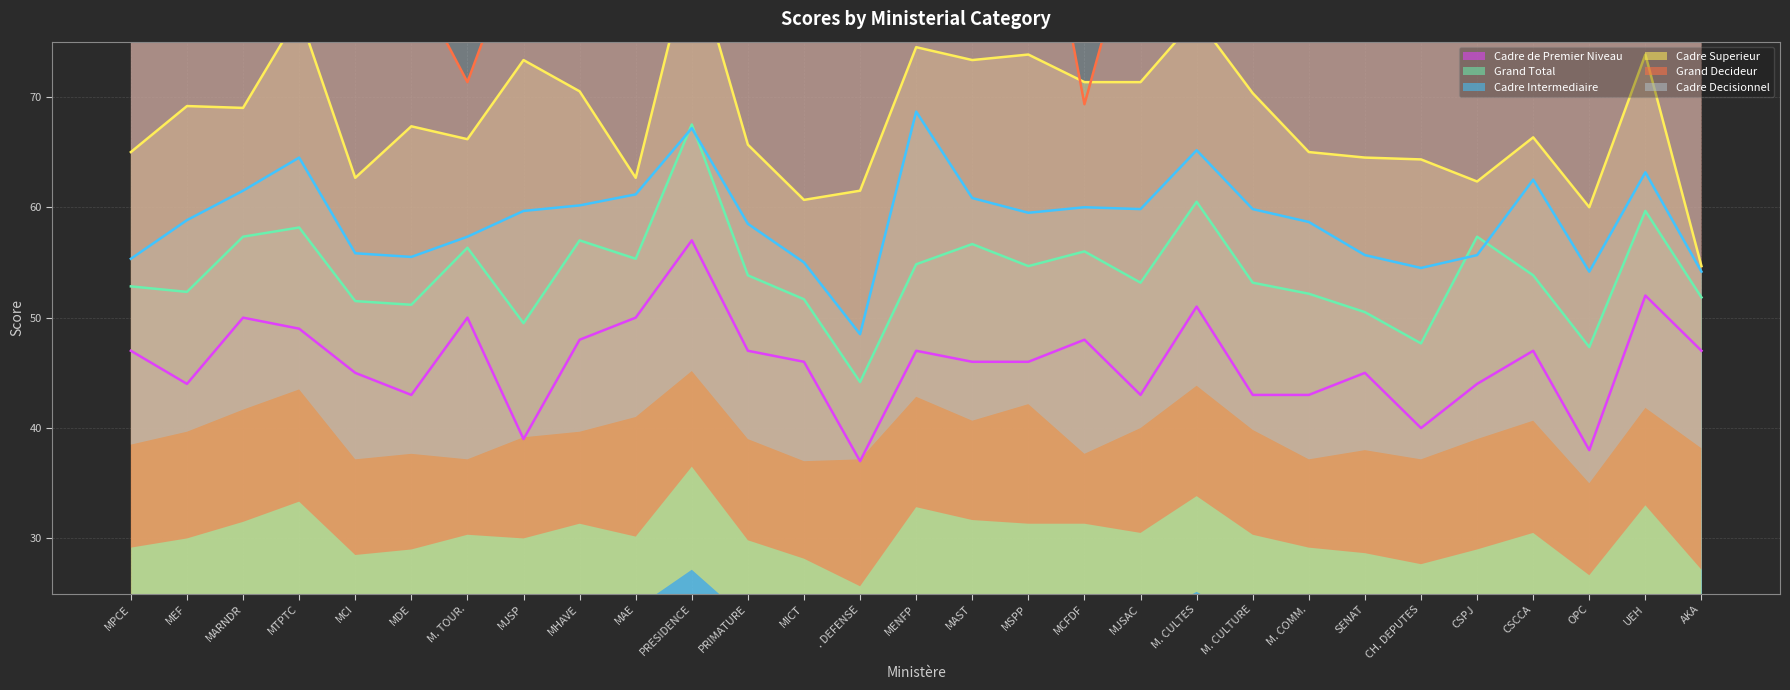

Which category has the lowest value in the Cadre de Premier Niveau series?

. DEFENSE